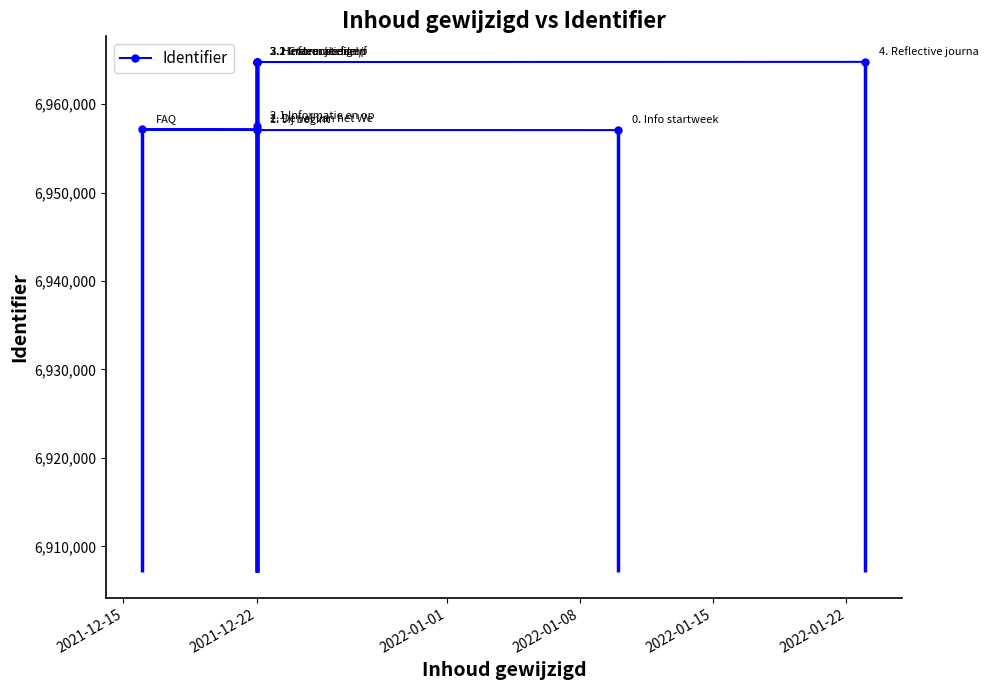

Count the number of data series in this chart.

1